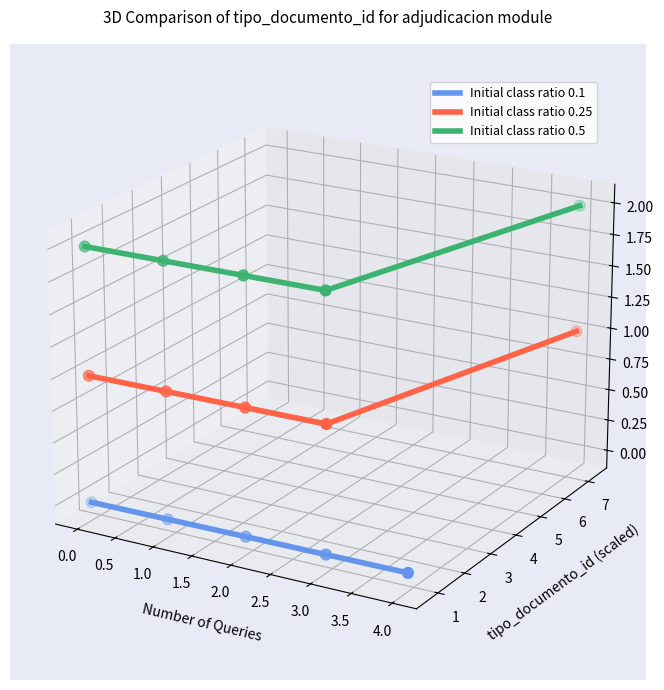

At how many categories does at least one series exceed 0?

5